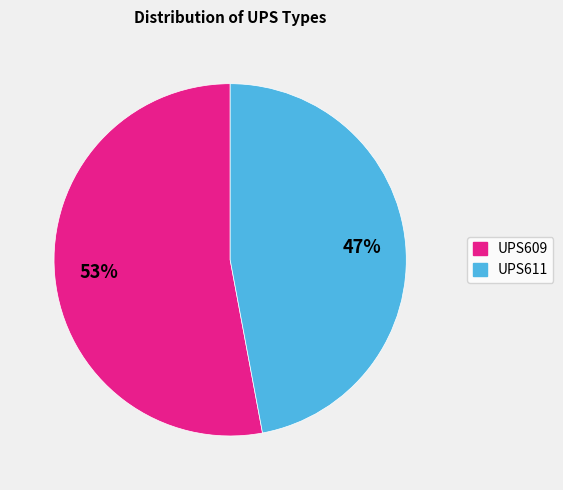

The UPS609 slice represents 45% of the pie. True or false?

False